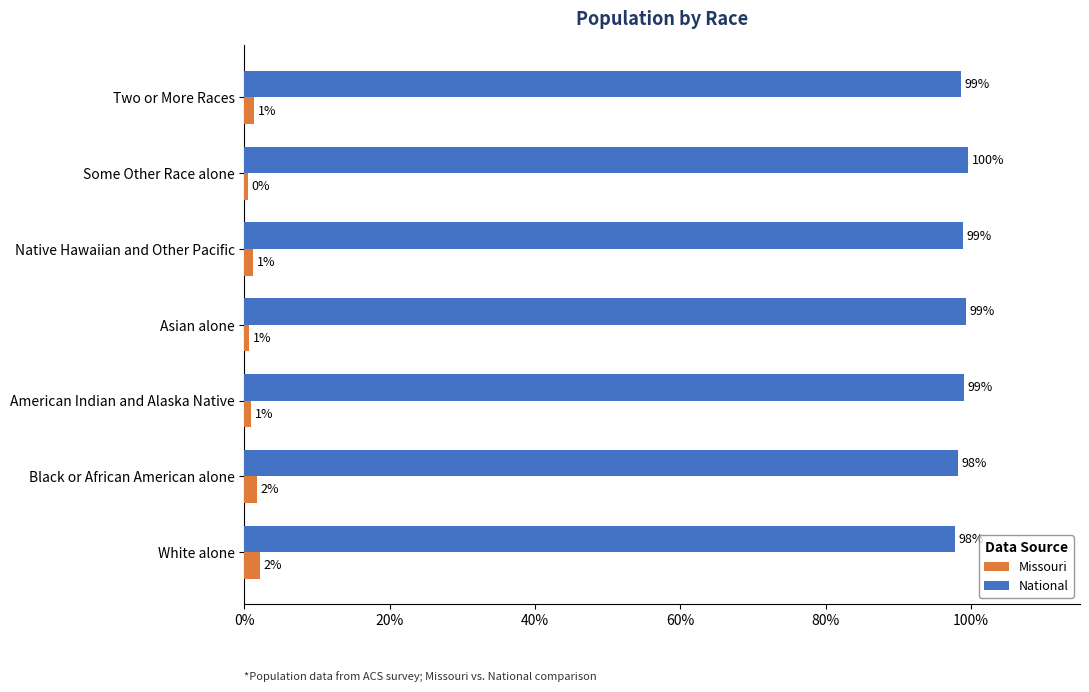

Which series has the largest total across all categories?

National